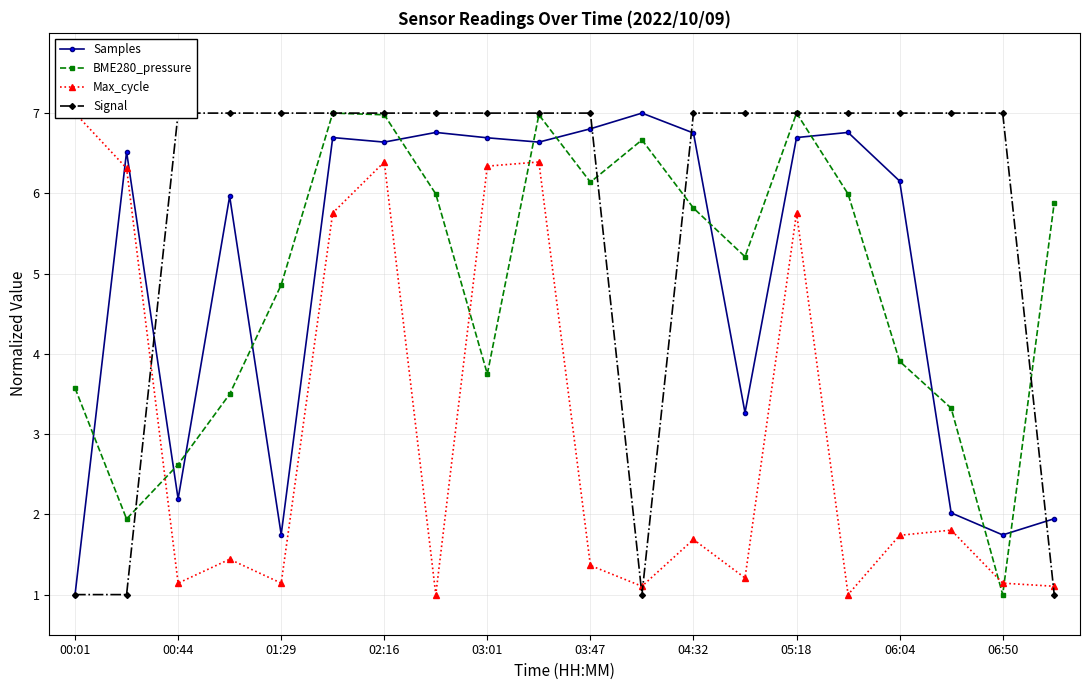

Is it true that BME280_pressure equals 6.0 at 00:01?

False